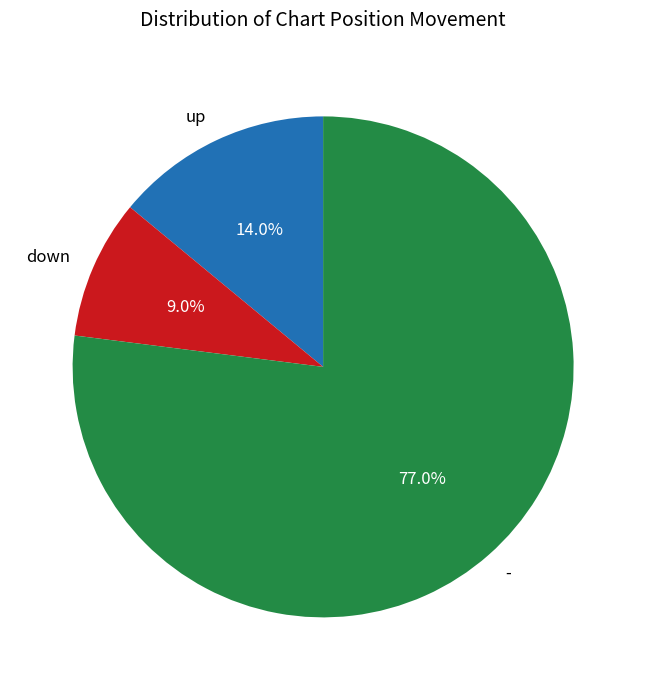

Does up account for over 50% of the chart?

No